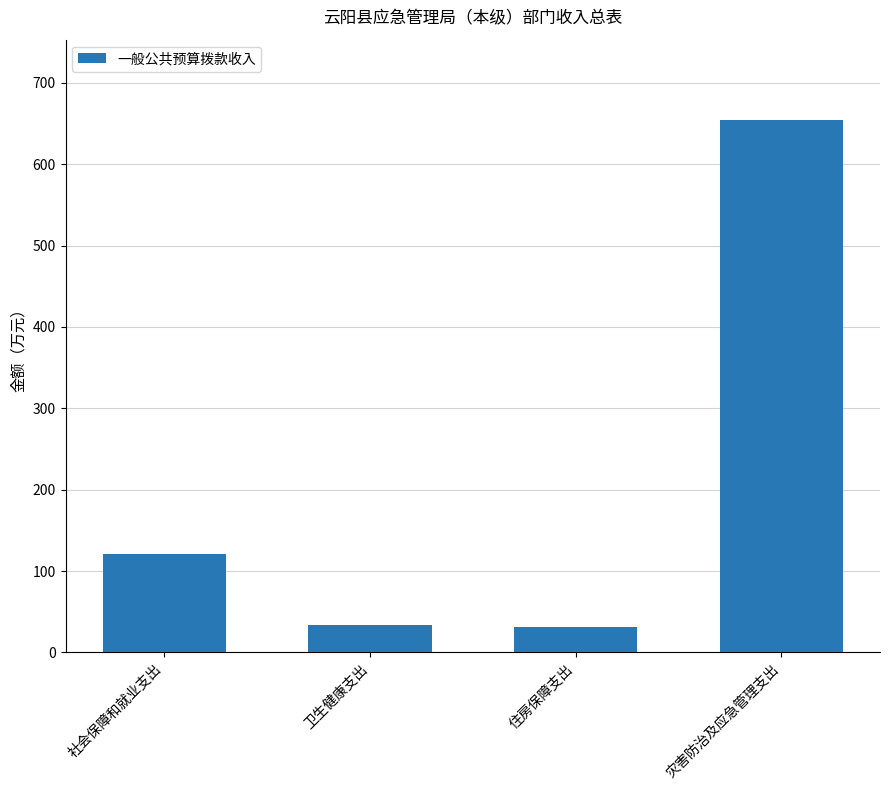

How many series are shown in this chart?

1